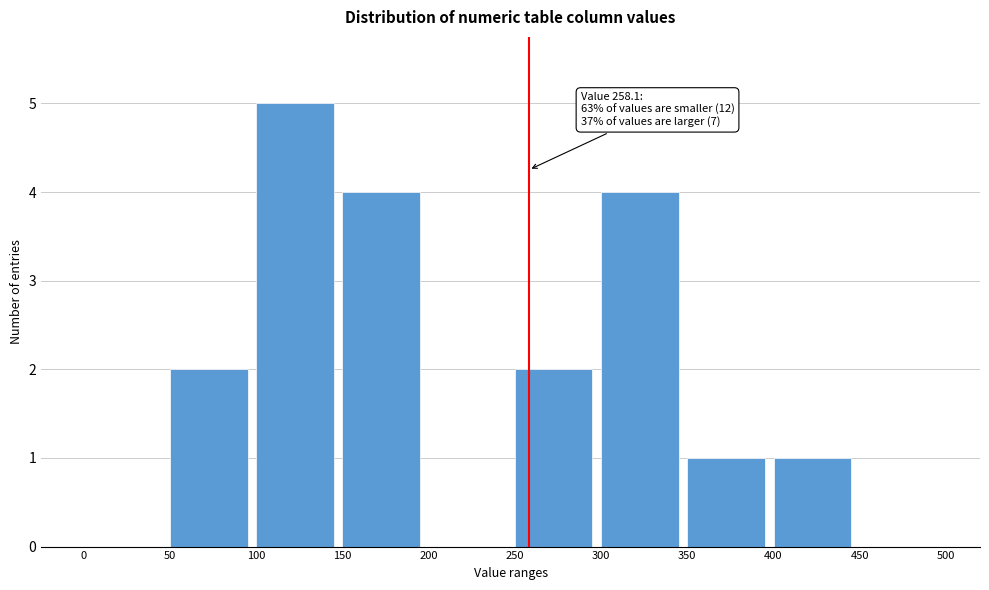

Over which range of the x-axis is the bar tallest?

100 to 150